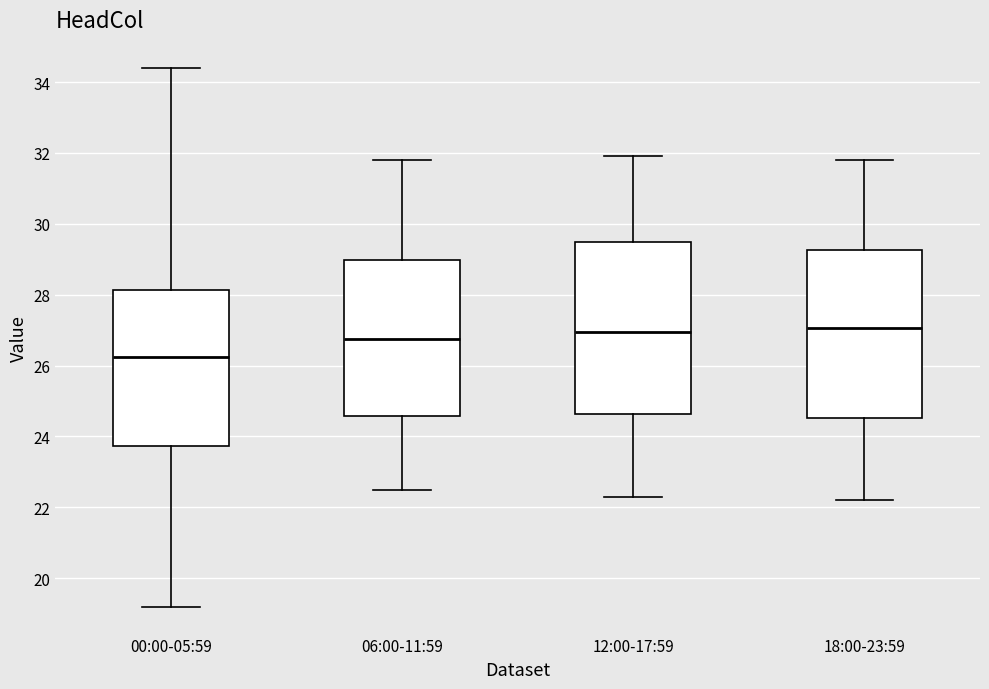

Reading left to right, transcribe this box plot: for each box, give where its median line is, the range the box spans, and where its two whiskers end, as read against the y-axis. The values are not printed on the chart, so give them approximately, as read against the axis.

00:00-05:59: median 26.2, box 23.8 to 28.2, whiskers 19.2 to 34.4
06:00-11:59: median 26.8, box 24.6 to 29.0, whiskers 22.6 to 31.8
12:00-17:59: median 27.0, box 24.6 to 29.6, whiskers 22.4 to 32.0
18:00-23:59: median 27.0, box 24.6 to 29.2, whiskers 22.2 to 31.8